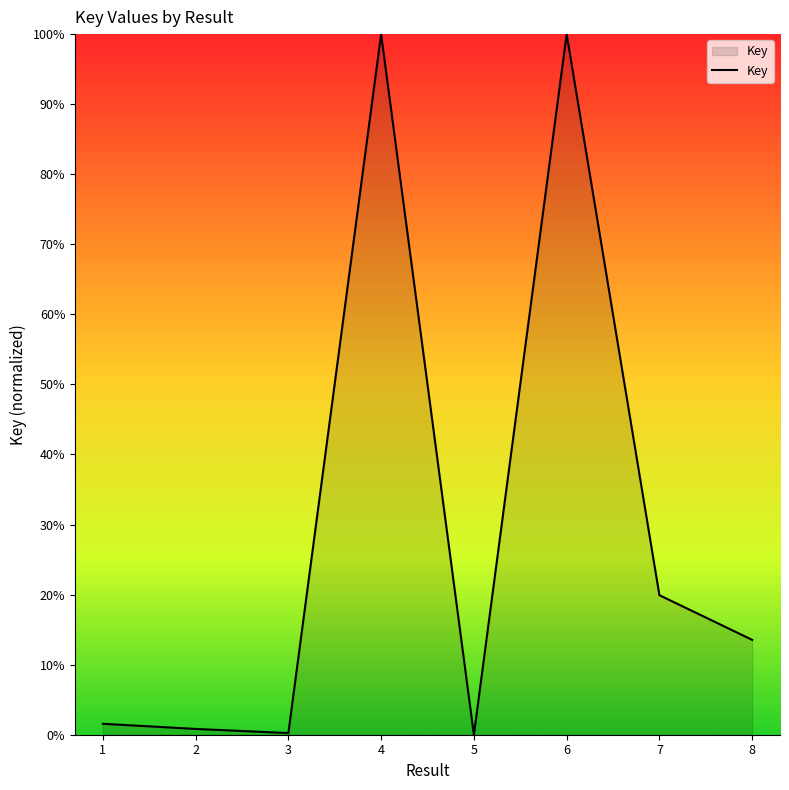

True or false: the data has more than 0 interior local peaks.

True